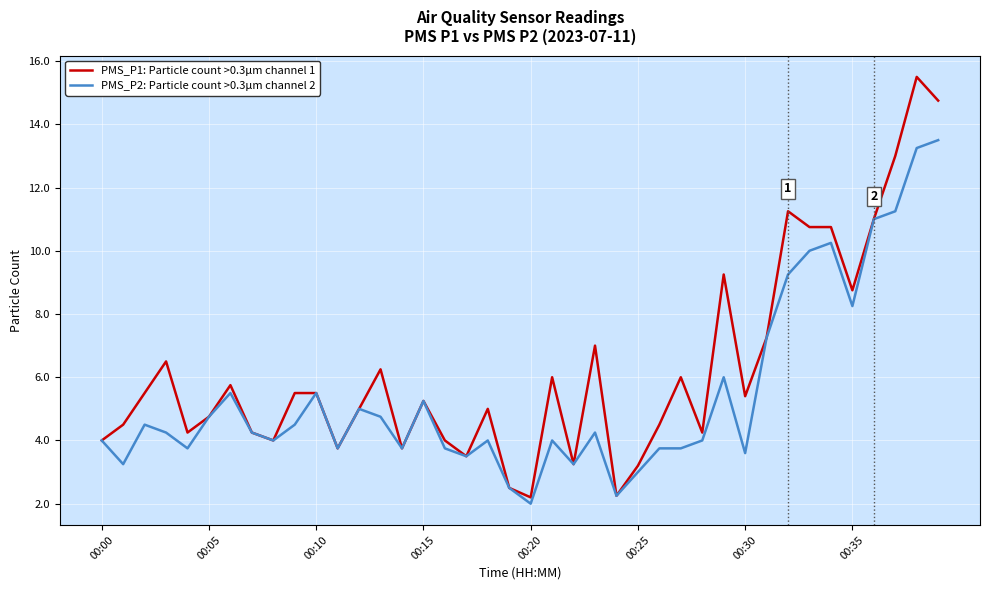

Which series has the largest total across all categories?

PMS_P1: Particle count >0.3µm channel 1